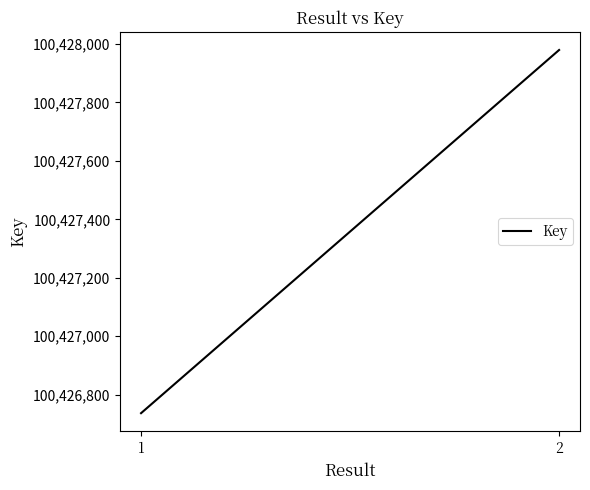

Approximately how many times larger is the value at 2 compared to 1?

1.0